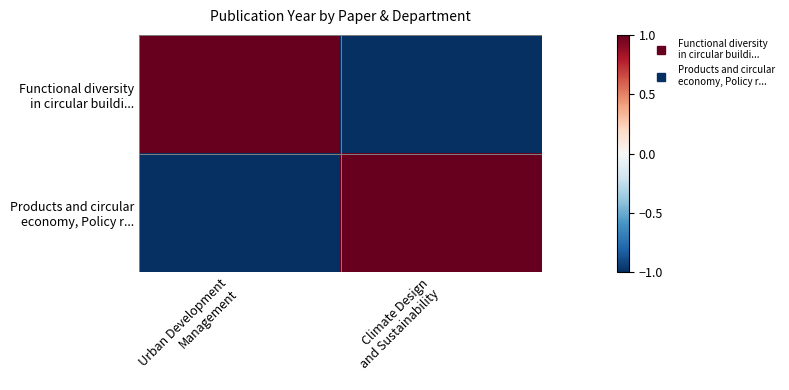

What is the spread (max minus min) of values at Urban Development
Management?

2